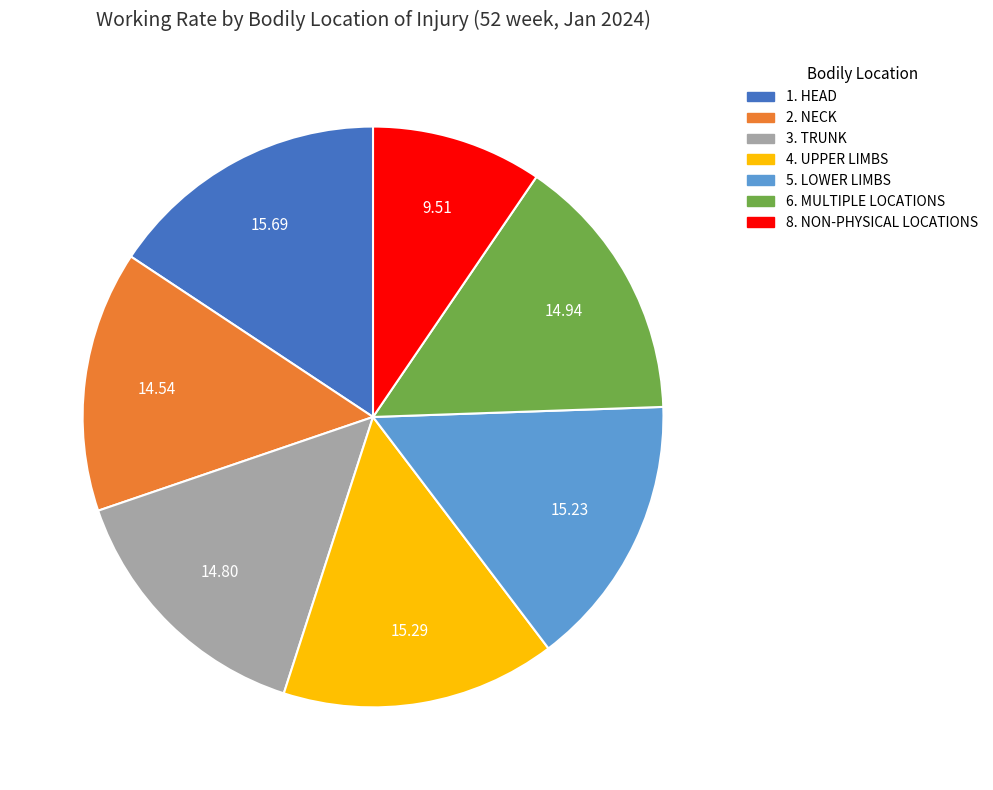

Does 1. HEAD account for over 50% of the chart?

No